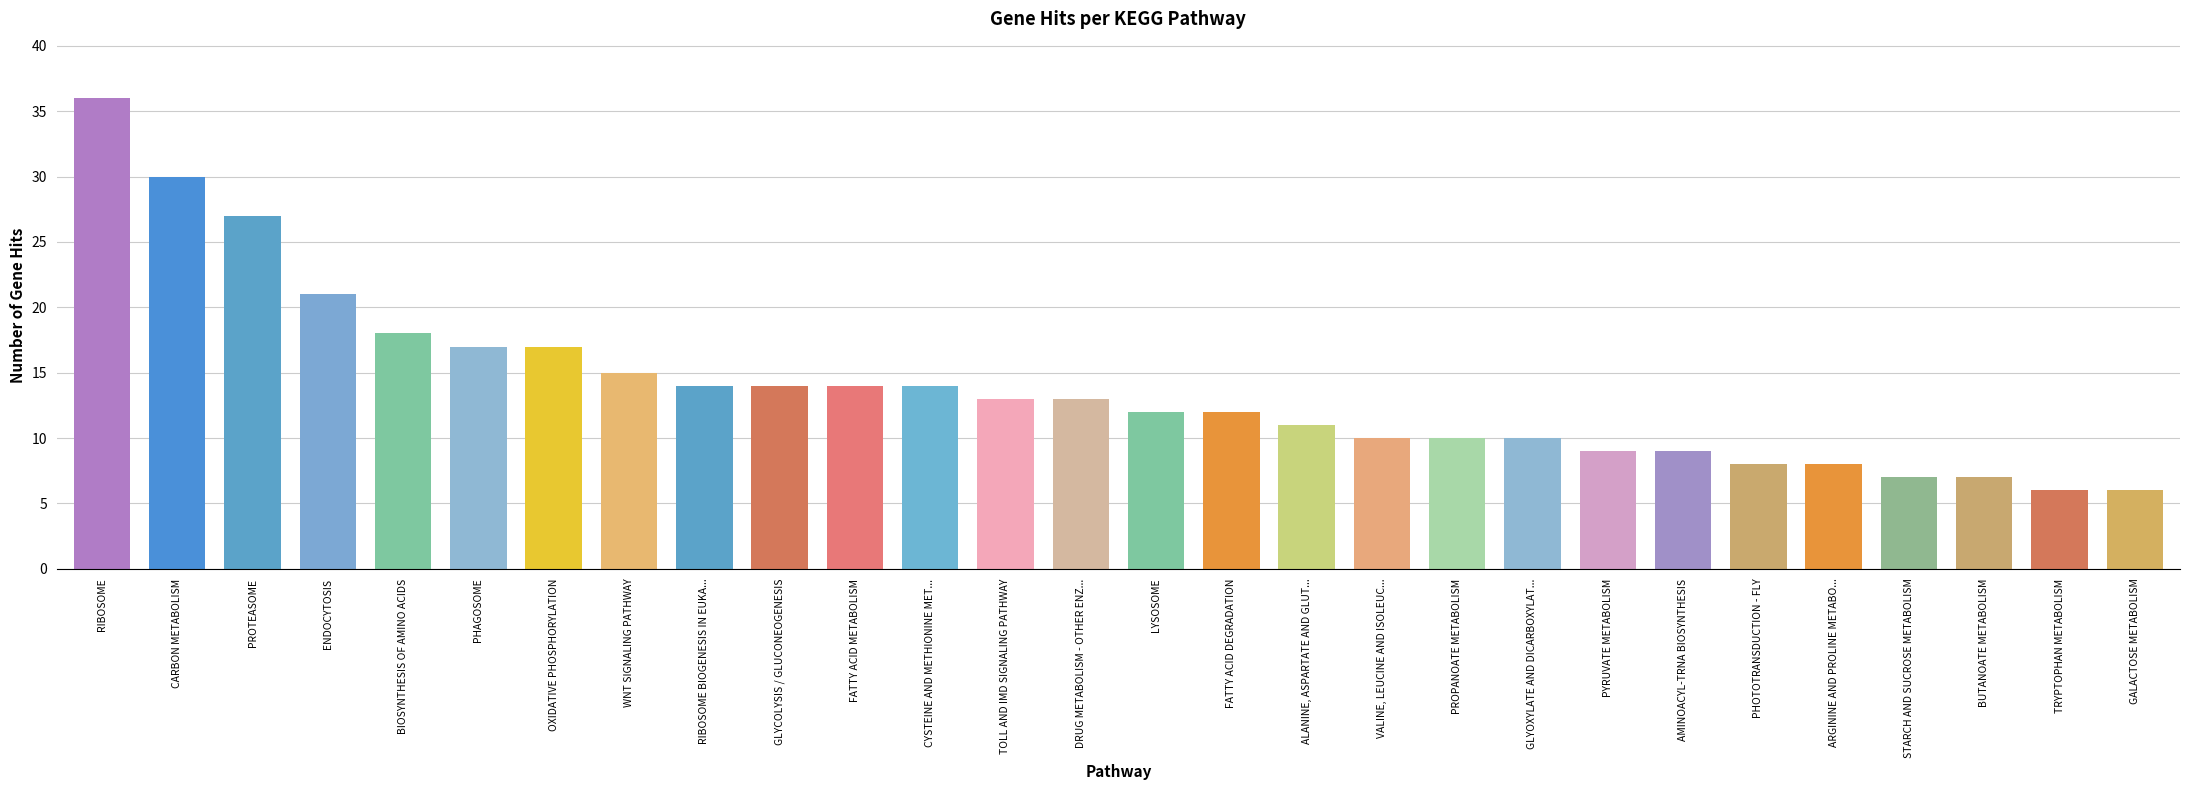

Does the chart contain stacked bars?

No